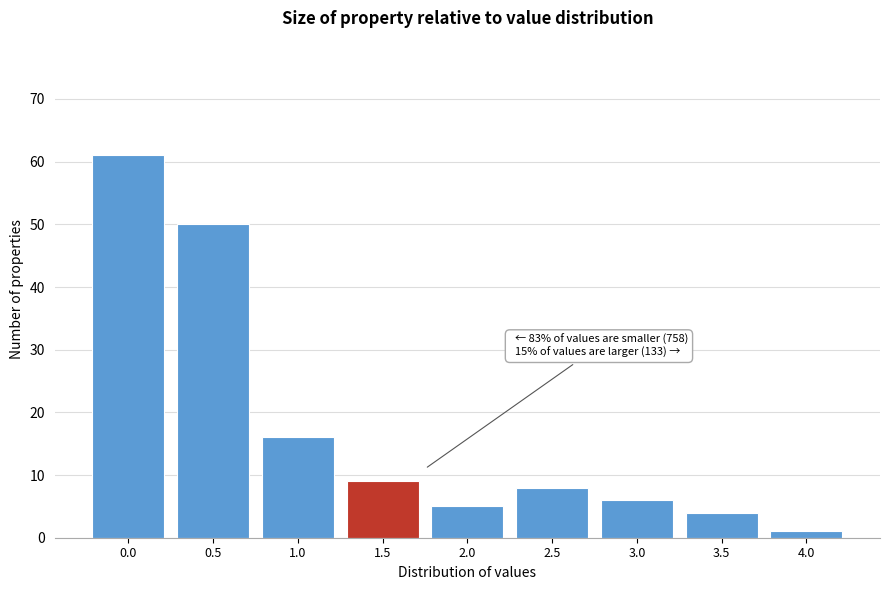

Reading right to left, extract all data points from this chart.

4.0=1	3.5=4	3.0=6	2.5=8	2.0=5	1.5=9	1.0=16	0.5=50	0.0=61